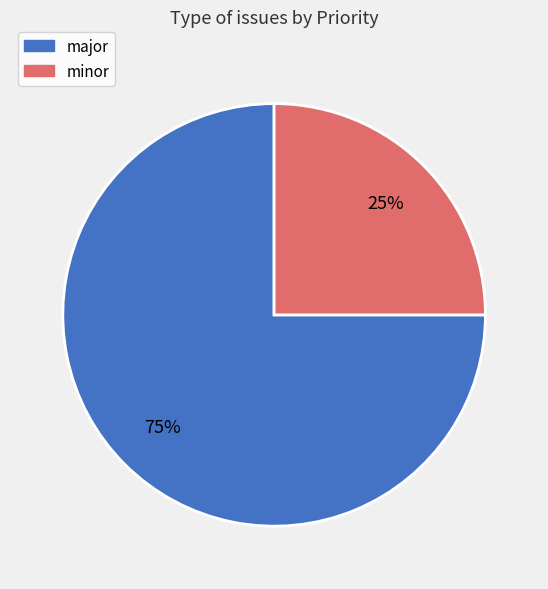

Is it true that major is 83% of the pie?

False